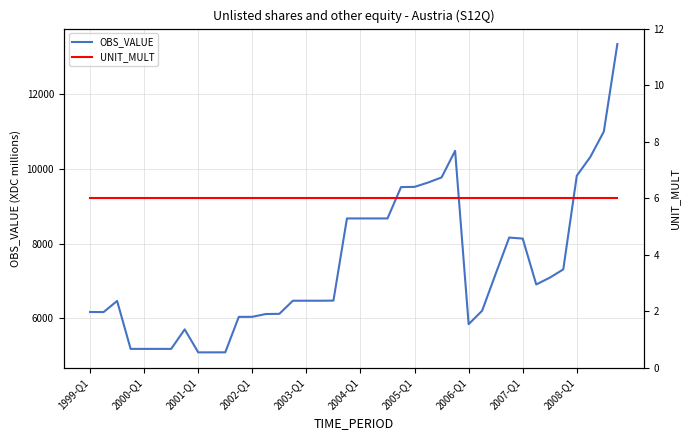

Which series has the largest total across all categories?

OBS_VALUE